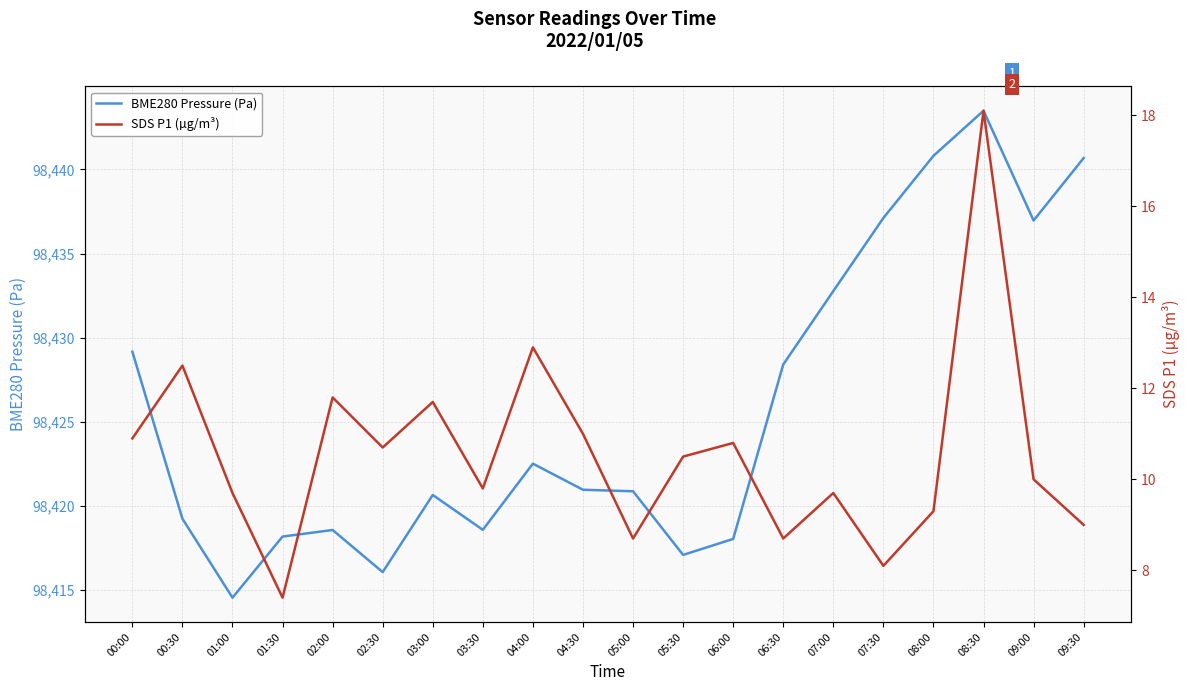

In SDS P1 (µg/m³), how many points are lower than both neighbors (excluding endpoints)?

6